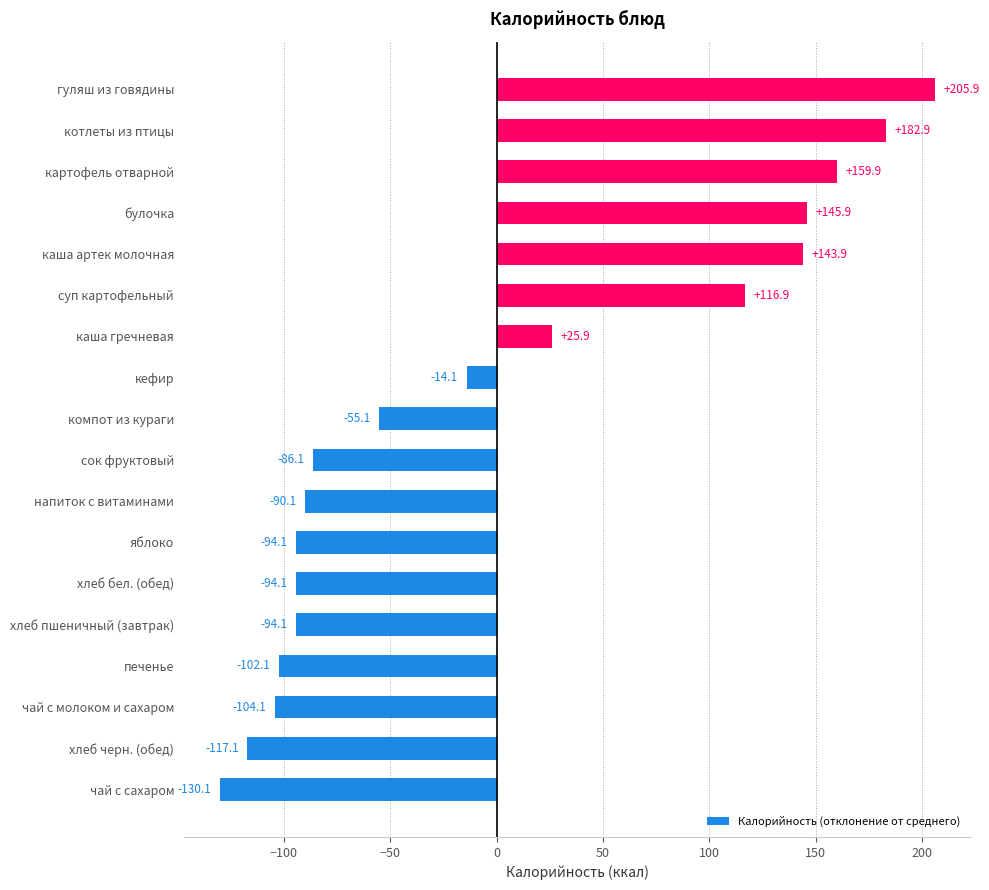

Count the number of data series in this chart.

1